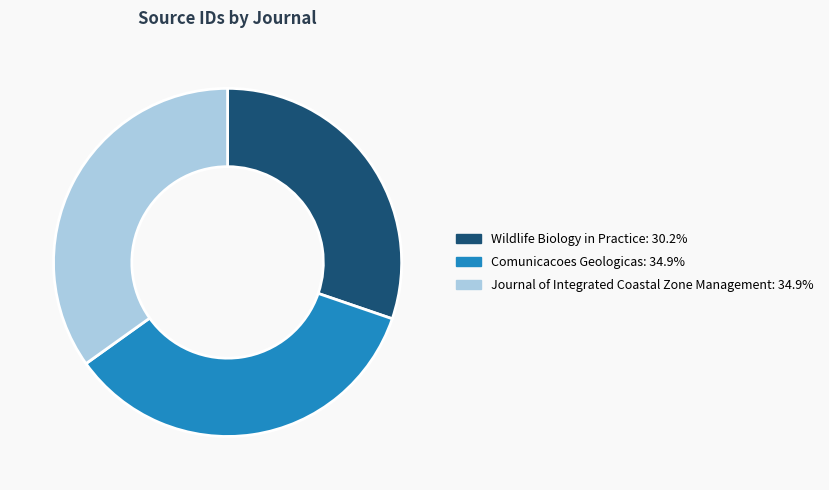

Between Wildlife Biology in Practice and Journal of Integrated Coastal Zone Management, which is larger?

Journal of Integrated Coastal Zone Management